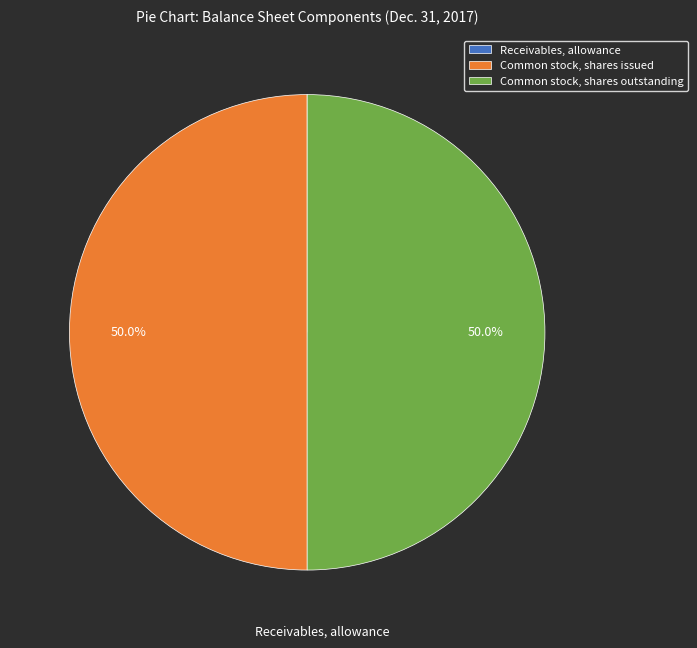

Approximately how many times larger is the value at Common stock, shares issued compared to Common stock, shares outstanding?

1.0